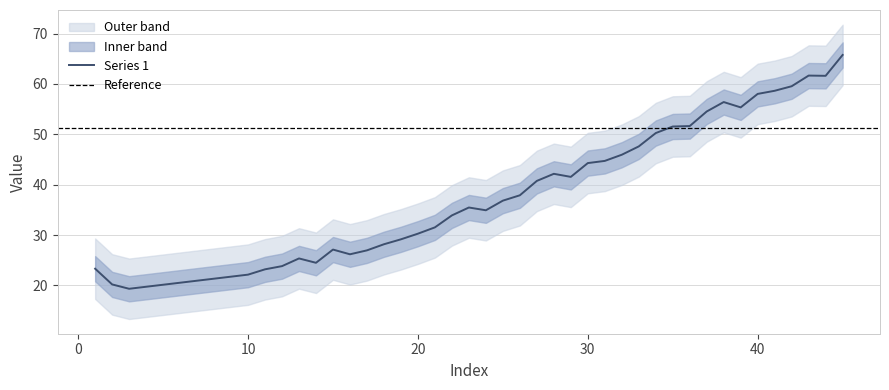

The Series 1 series shows 22.1 at 10. True or false?

True